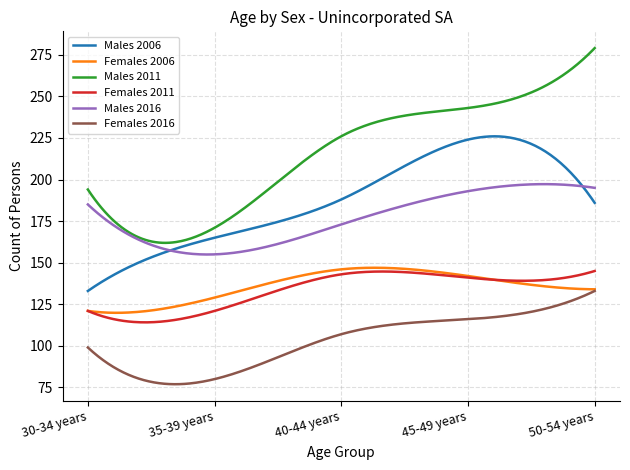

Which series has the largest range (max minus min)?

Males 2011